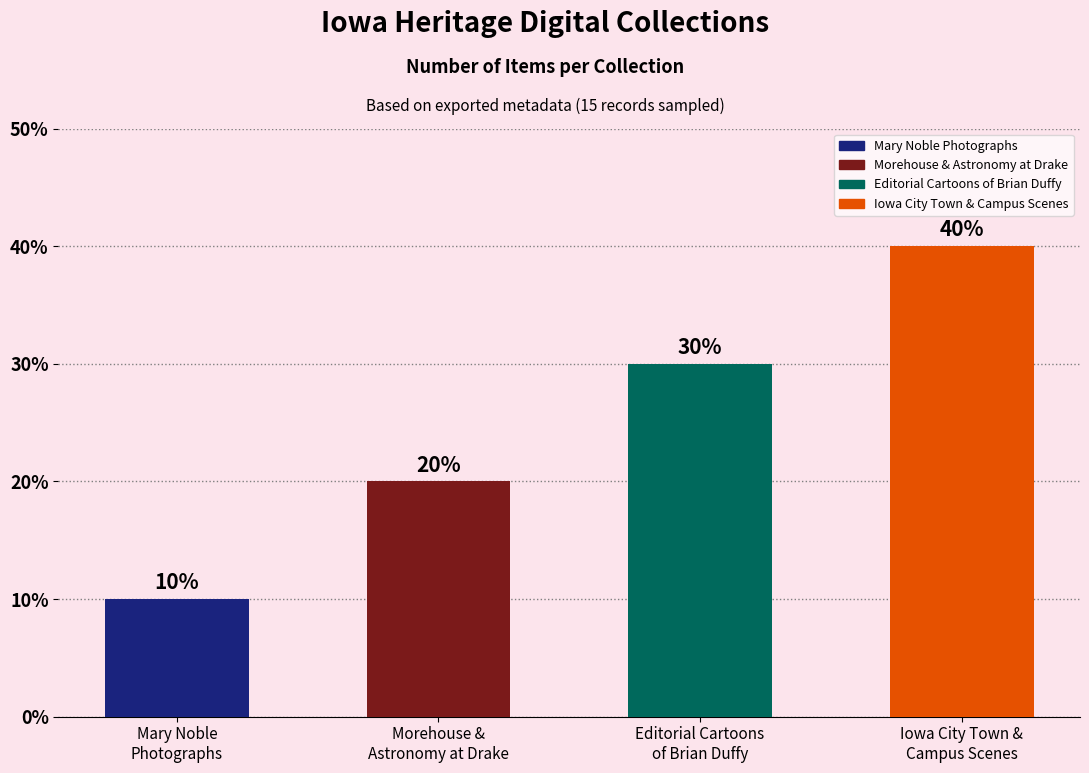

Which category has the lowest value across all series?

Mary Noble
Photographs